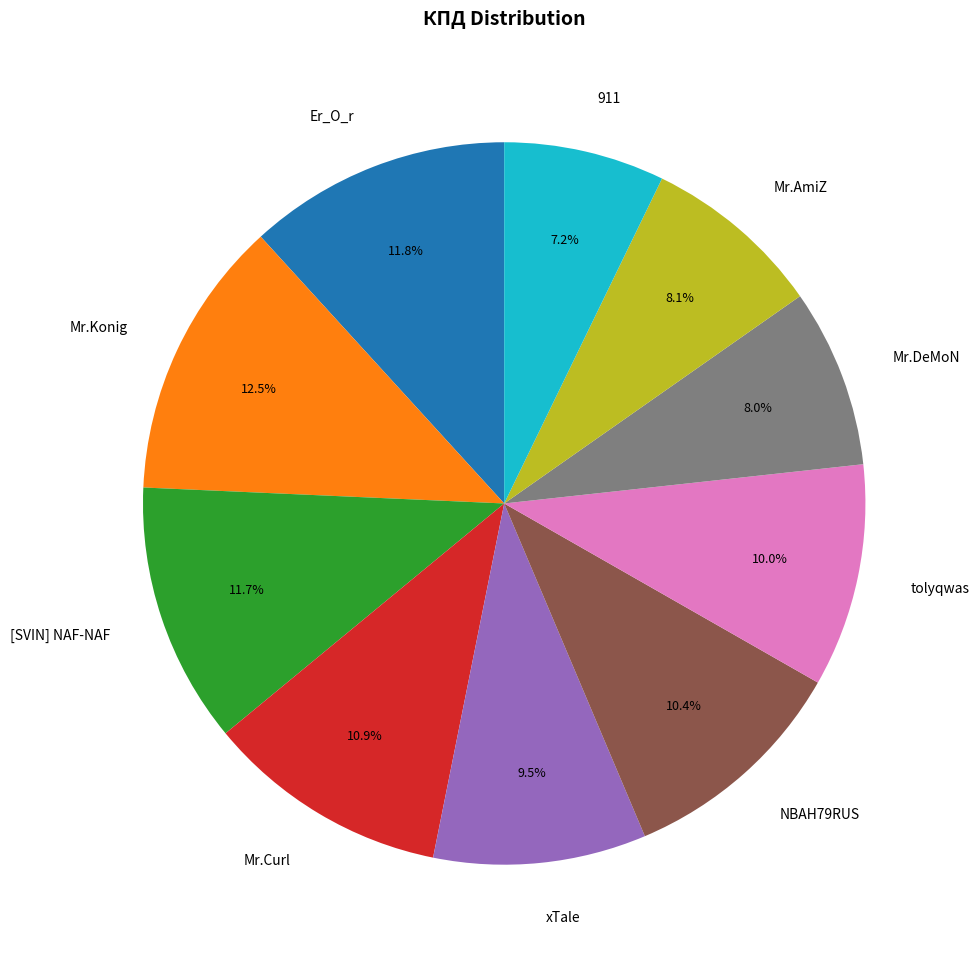

What is the largest slice in the pie chart?

Mr.Konig